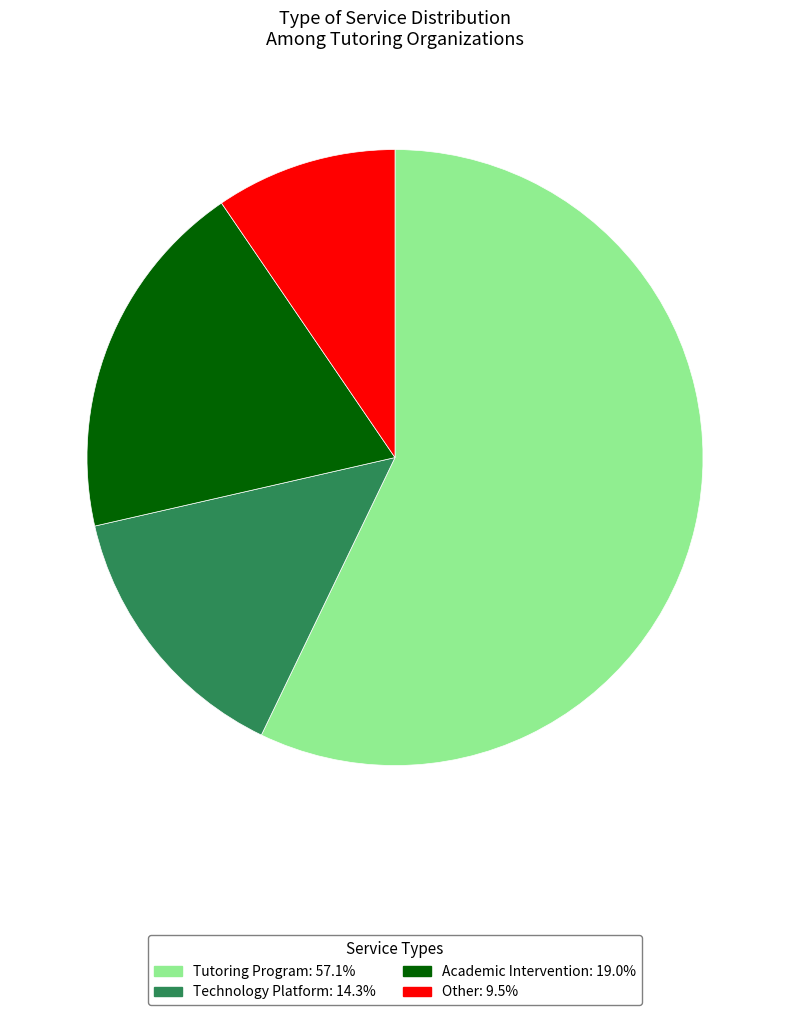

What is the ratio of the value at Academic Intervention to the value at Other?

2.0